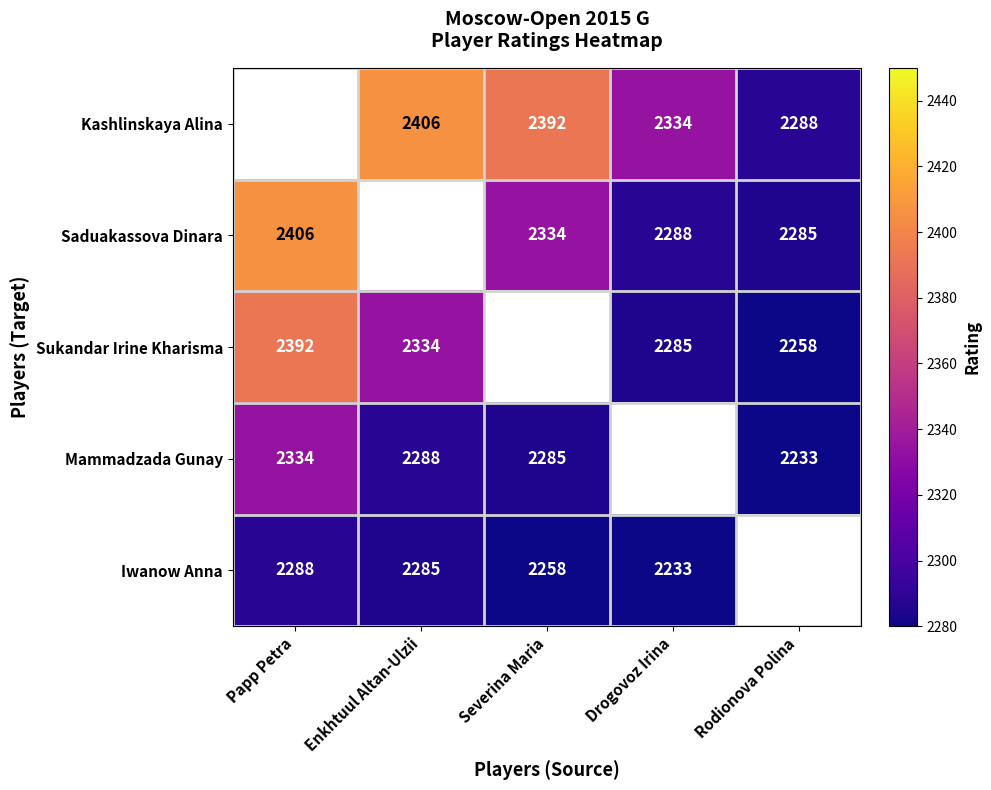

Is the value of Mammadzada Gunay at Severina Maria greater than the value of Sukandar Irine Kharisma at Rodionova Polina?

Yes